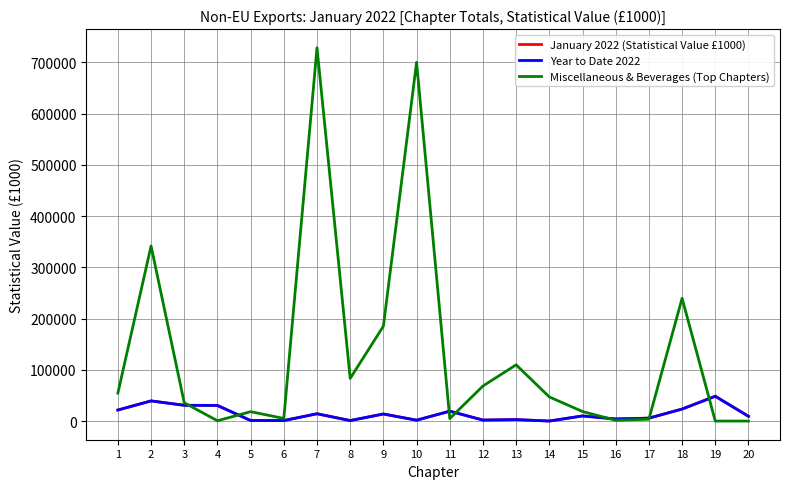

Which series has the largest range (max minus min)?

Miscellaneous & Beverages (Top Chapters)